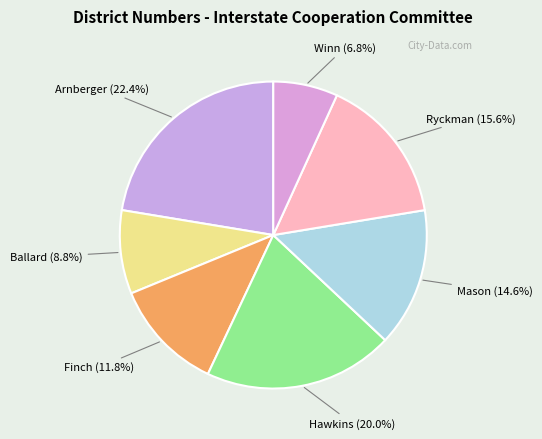

What is the smallest slice in the pie chart?

Winn